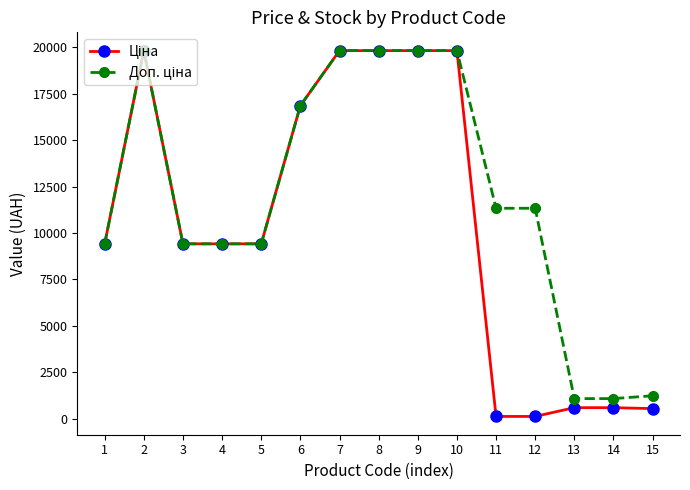

What is the total value across all series at 7?

39662.1